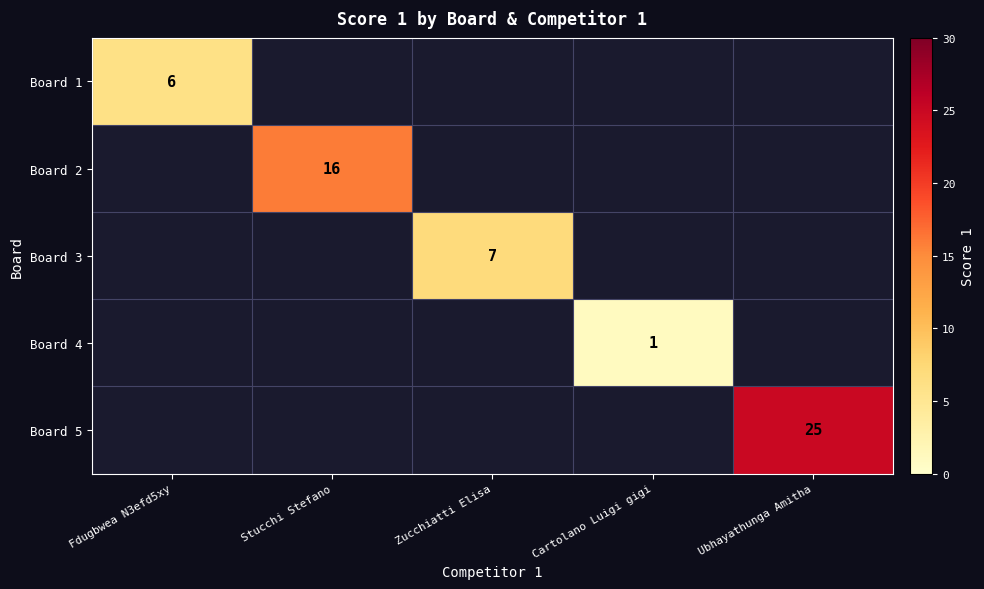

True or false: Board 5 has a value of 36 at Ubhayathunga Amitha.

False